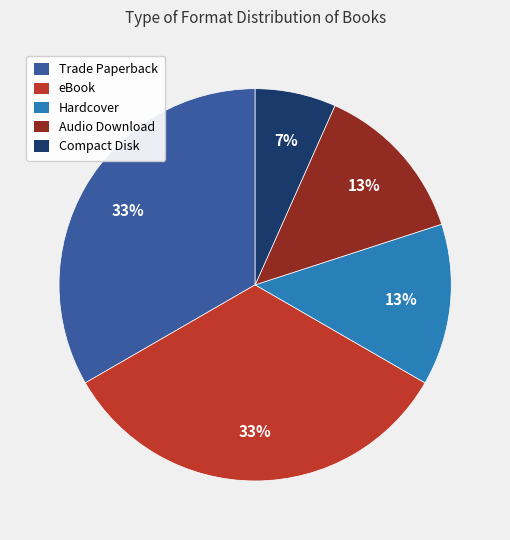

Count the number of slices in the pie.

5